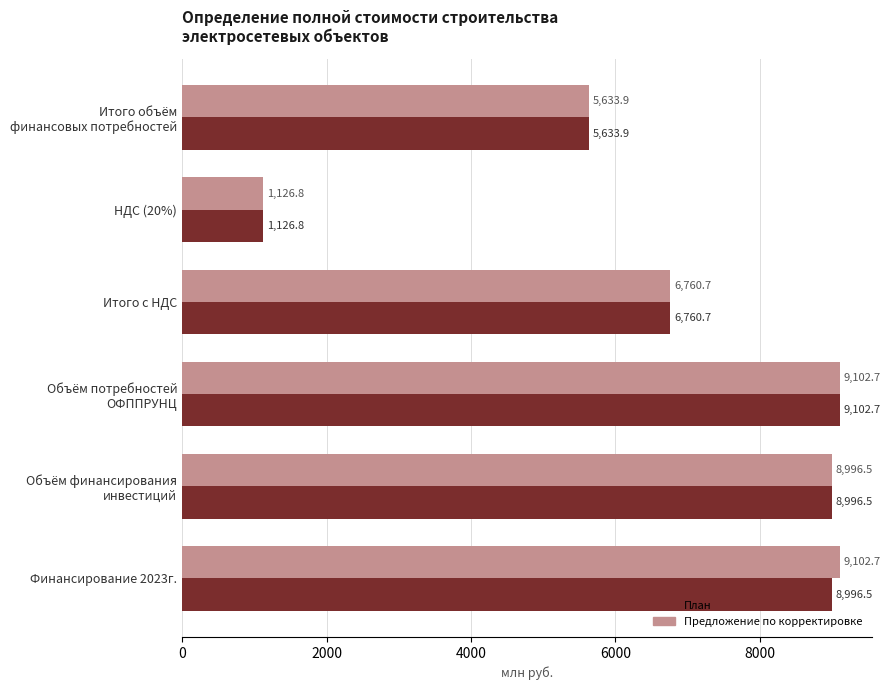

Rank the series by their average value, from lowest to highest.

План, Предложение по корректировке